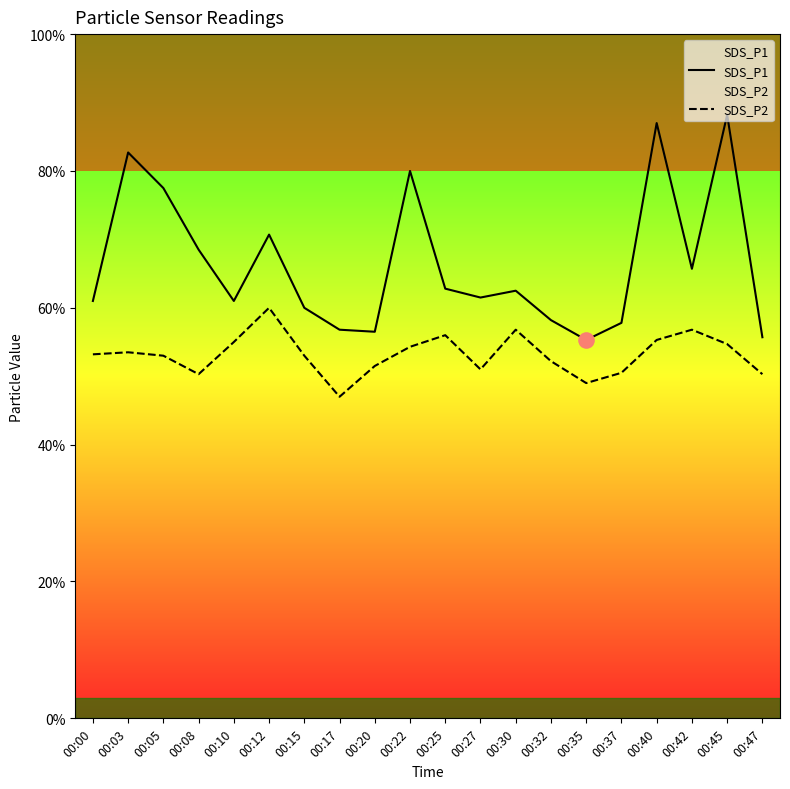

Which series contains the highest Y value?

SDS_P1